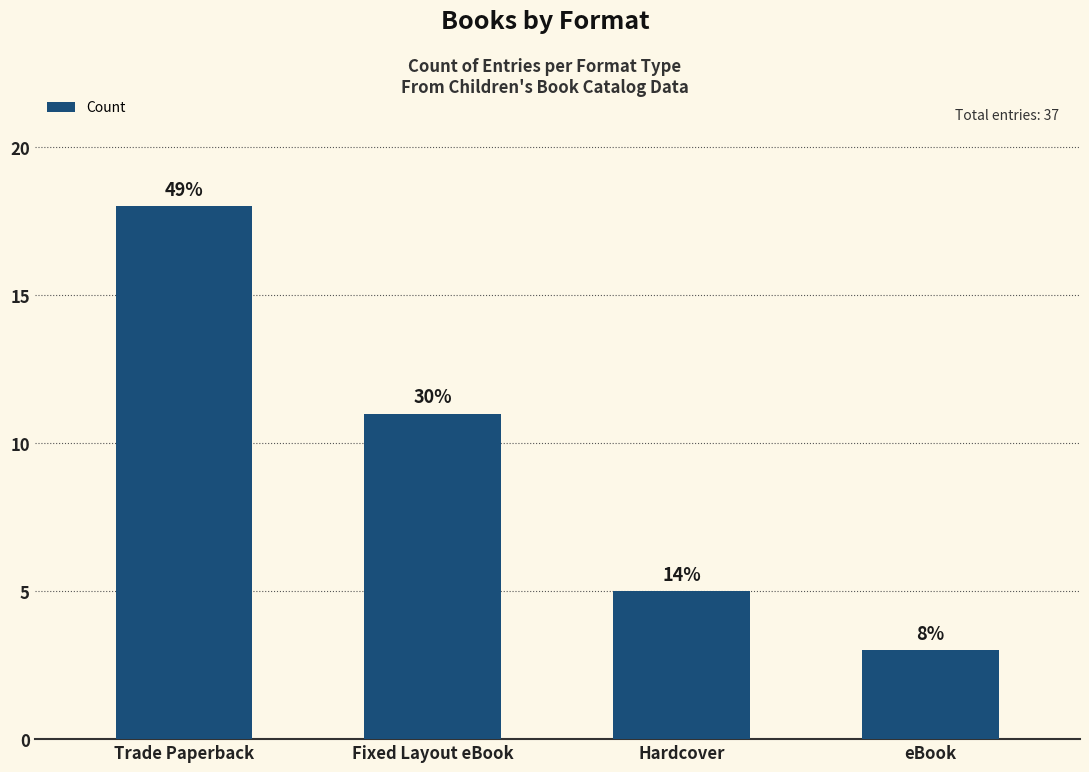

Does the chart contain any negative values?

No